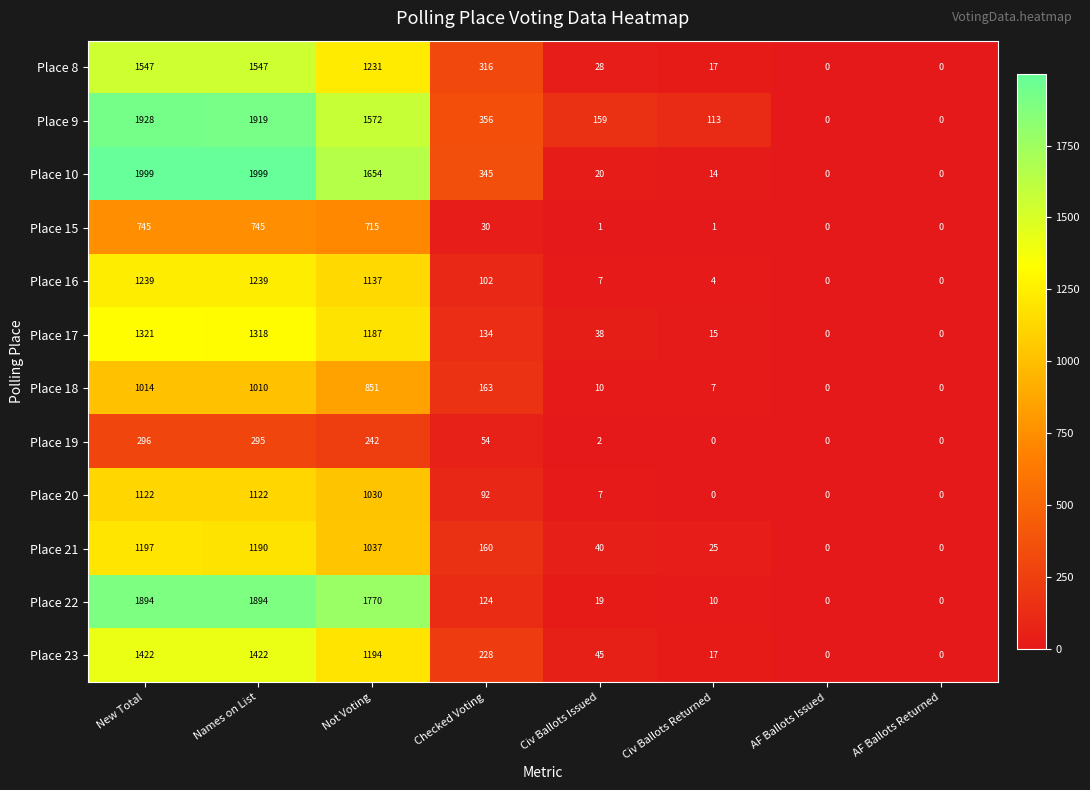

What is the maximum value shown in the chart?

1999